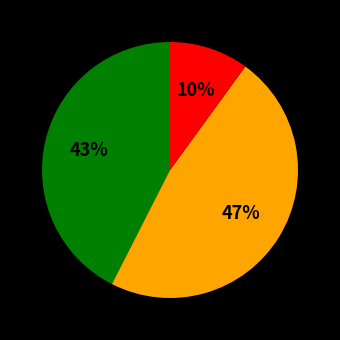

To the nearest percent, what is the difference between the largest and smallest slice percentages?

37%